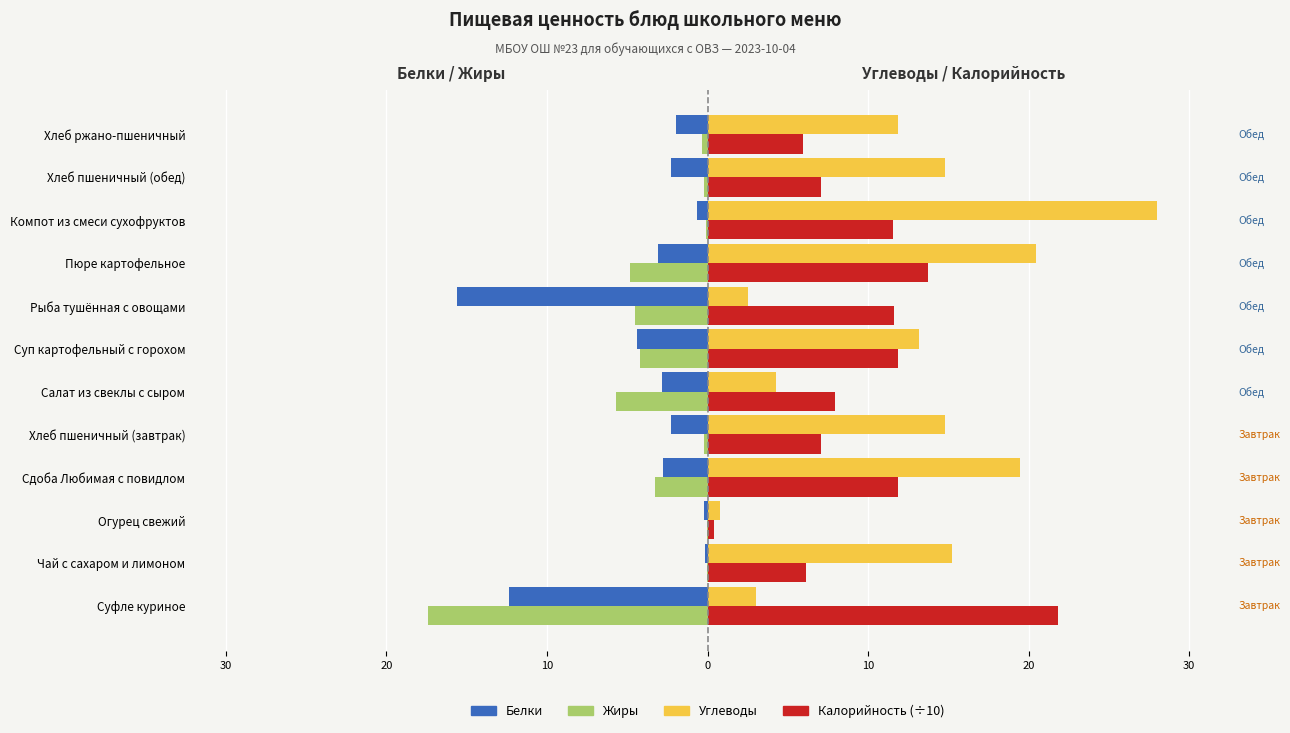

What are all the series names shown in the legend?

Белки, Жиры, Углеводы, Калорийность (÷10)